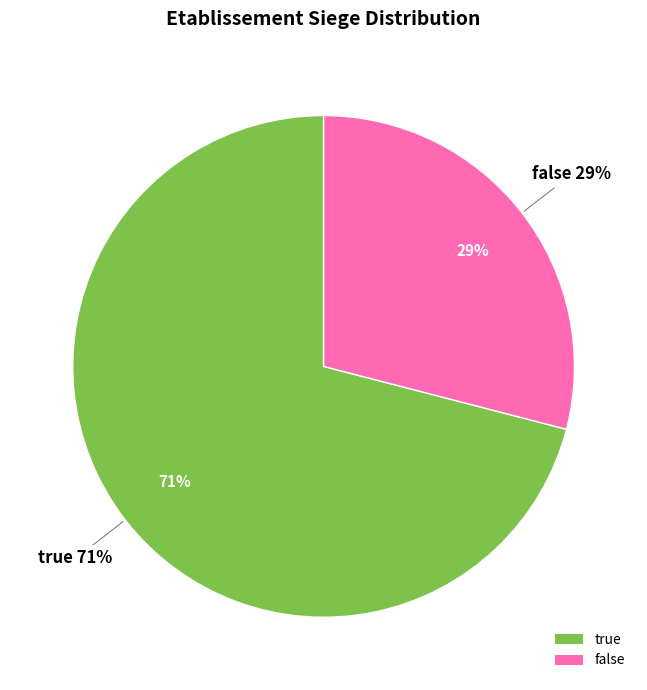

How many slices are in this pie chart?

2